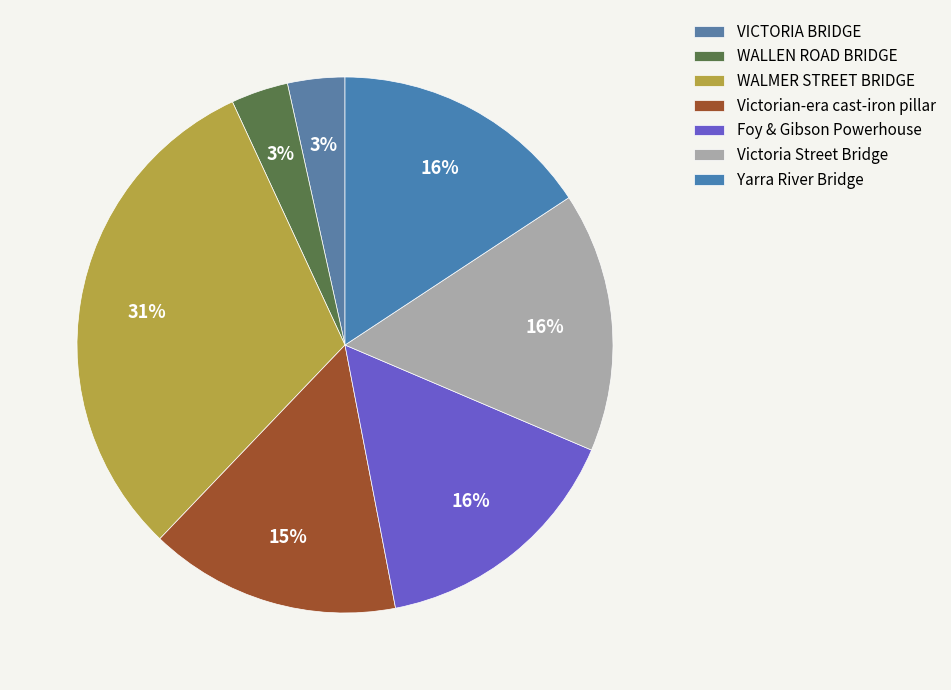

What percentage is NOT represented by VICTORIA BRIDGE?

96.5%